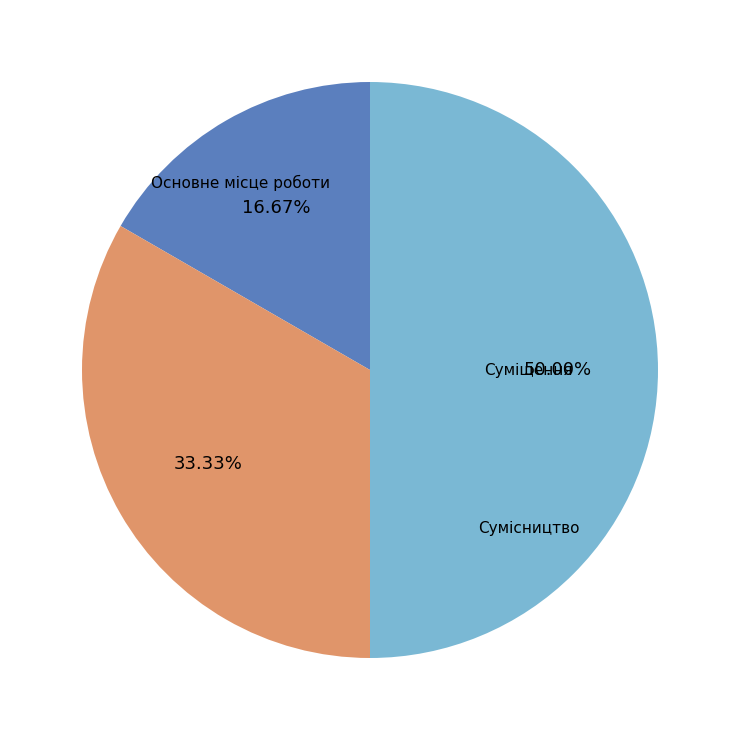

True or false: Суміщення accounts for 33% of the total.

True